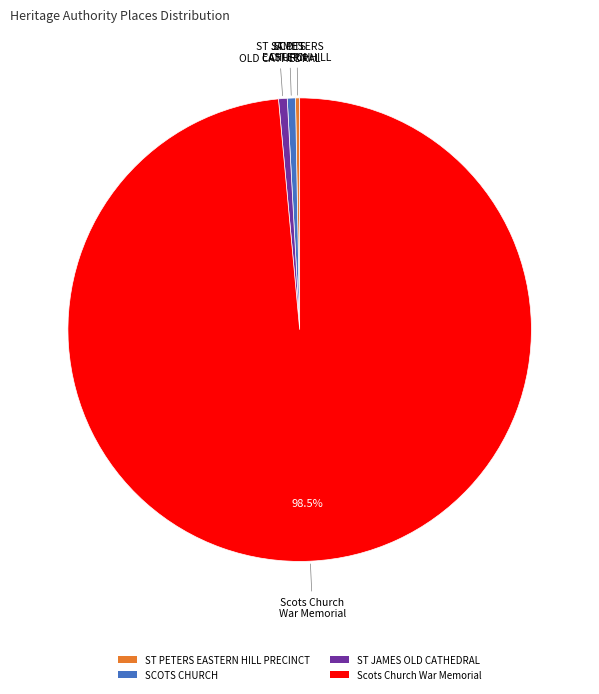

Which slice is the largest?

Scots Church War Memorial